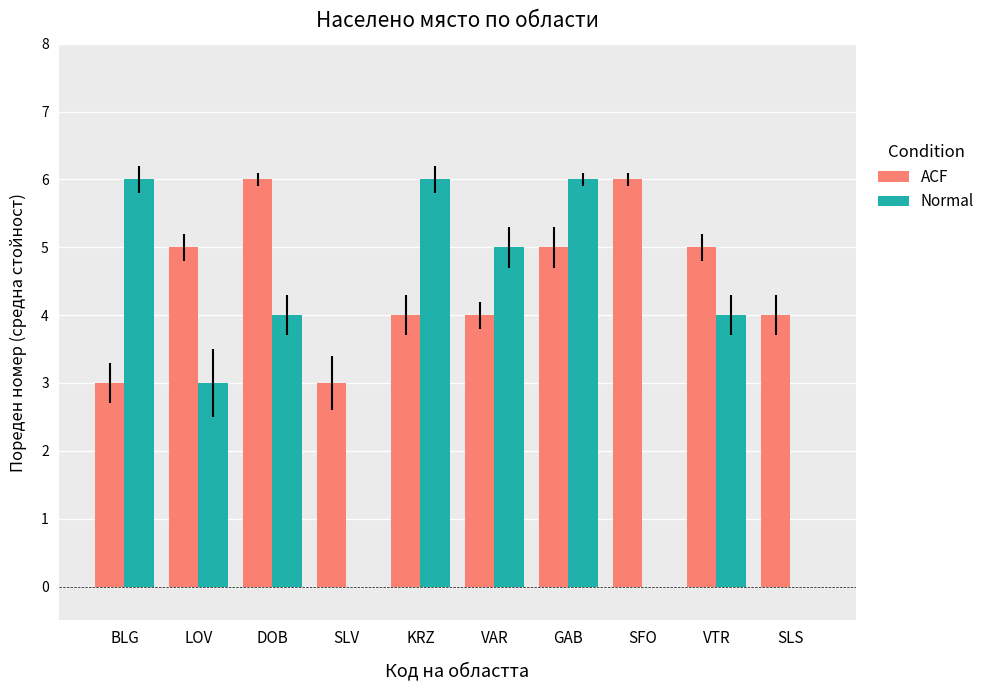

Reading right to left, what are all the values shown in this chart?

ACF: SLS=4	VTR=5	SFO=6	GAB=5	VAR=4	KRZ=4	SLV=3	DOB=6	LOV=5	BLG=3
Normal: SLS=0	VTR=4	SFO=0	GAB=6	VAR=5	KRZ=6	SLV=0	DOB=4	LOV=3	BLG=6